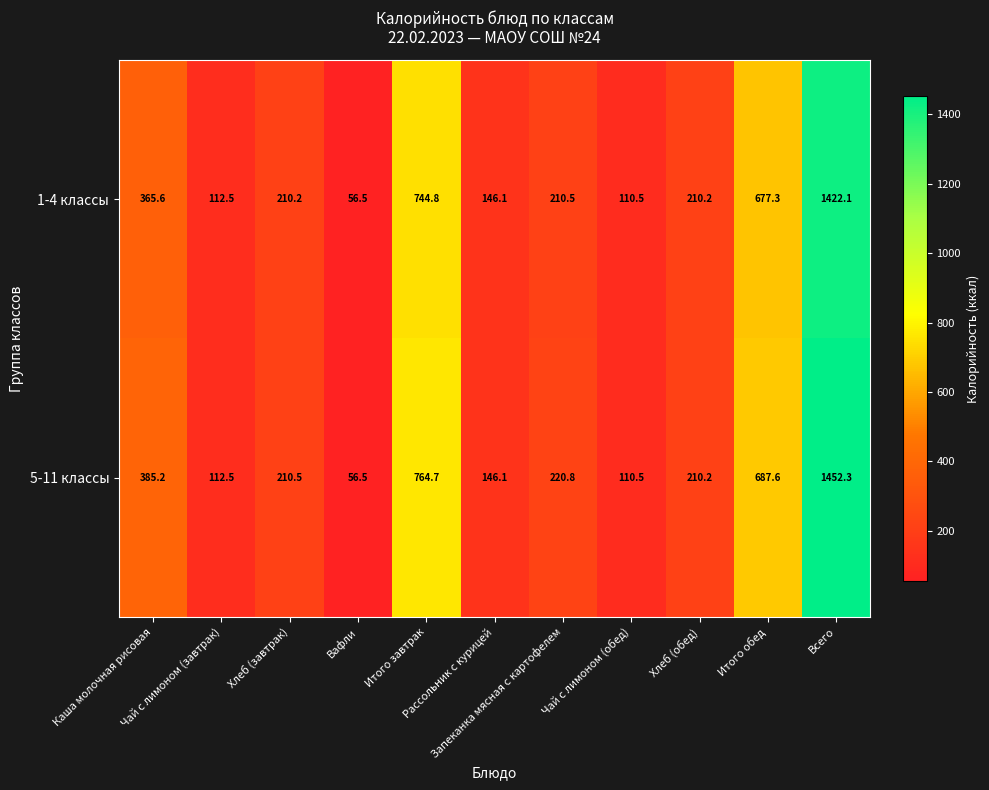

Count the number of data series in this chart.

2